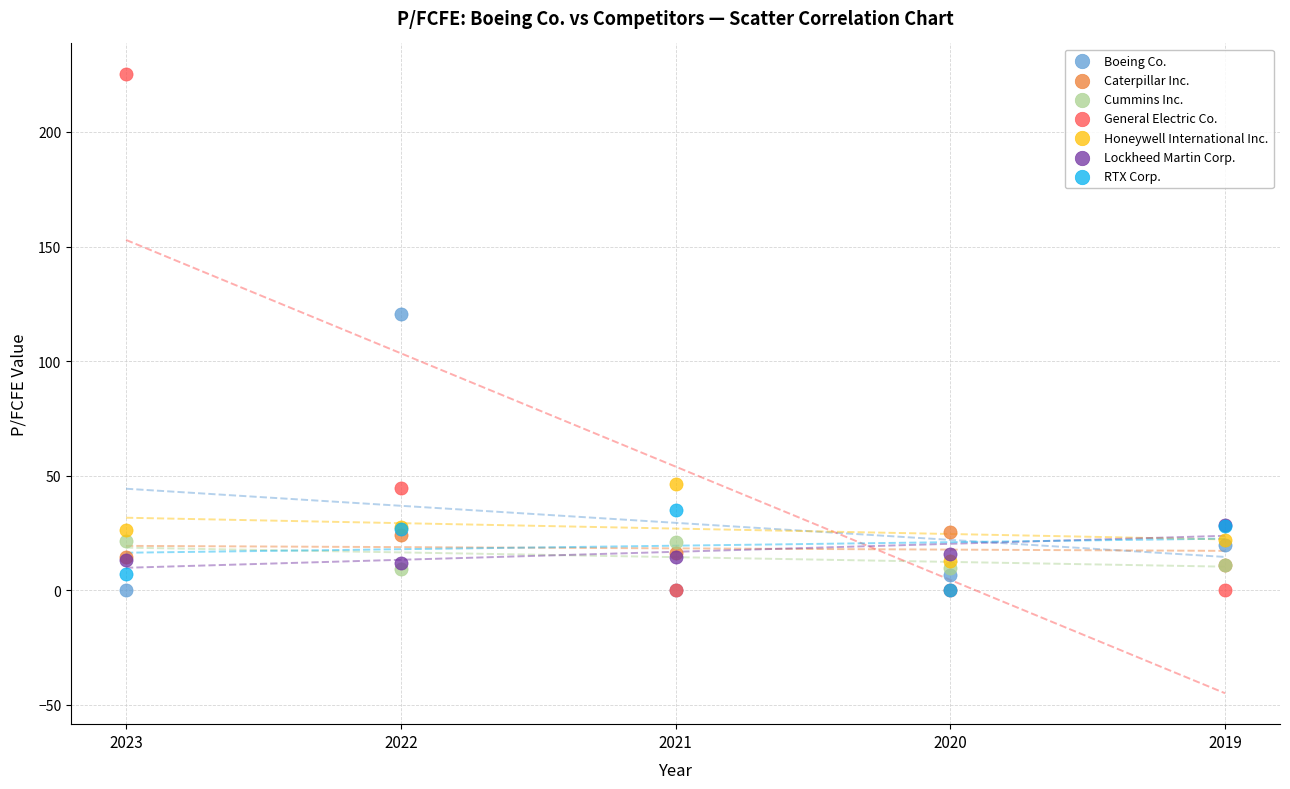

Across all series, what Y value is closest to 112?

120.4